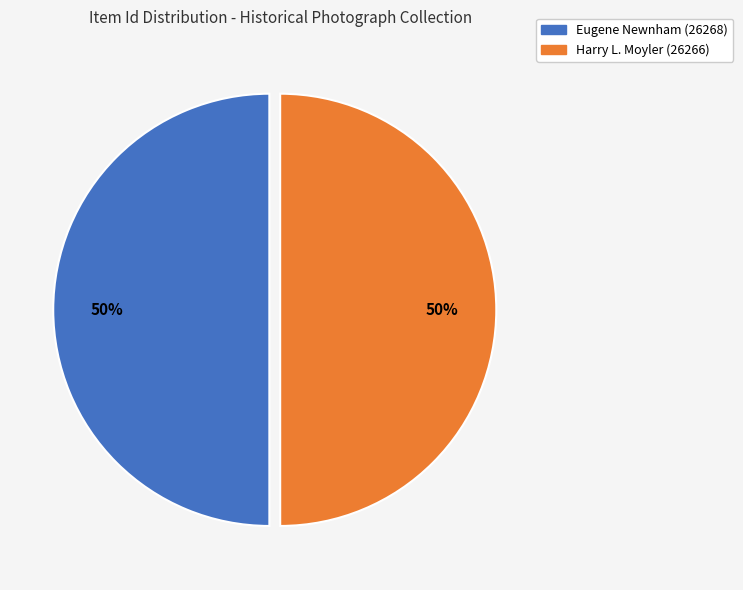

To the nearest percent, what percentage of the pie is Eugene Newnham (26268)?

50%